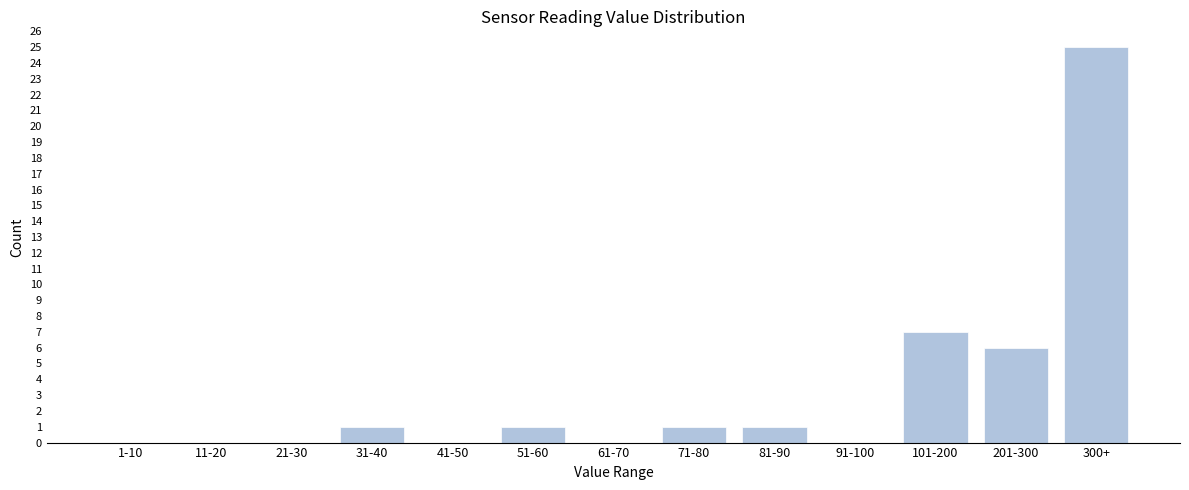

Reading left to right, extract all data points from this chart.

1-10=0	11-20=0	21-30=0	31-40=1	41-50=0	51-60=1	61-70=0	71-80=1	81-90=1	91-100=0	101-200=7	201-300=6	300+=25